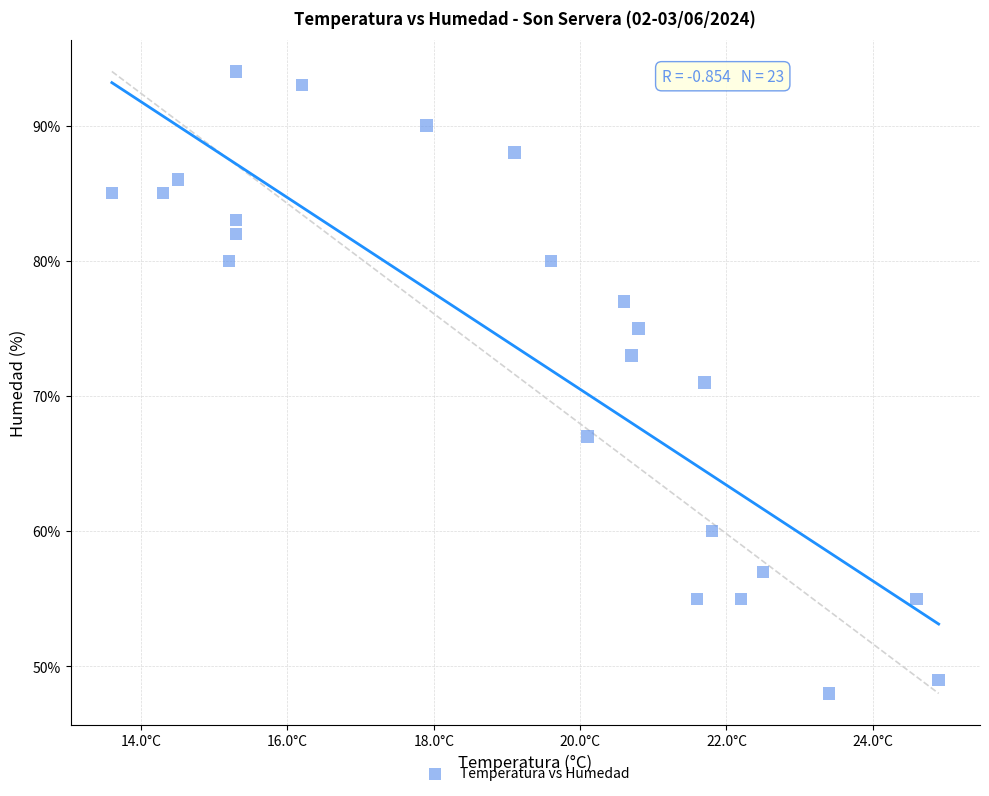

What is the range of Y values (max minus min)?

46